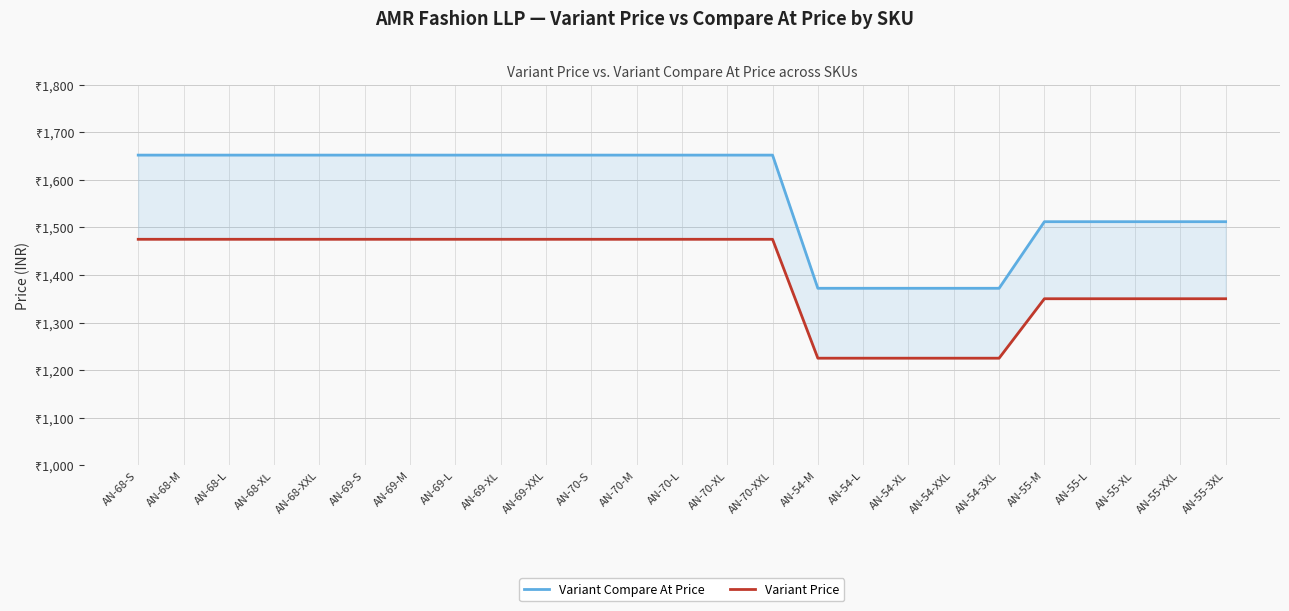

What is the sum of all Variant Compare At Price values?

39200